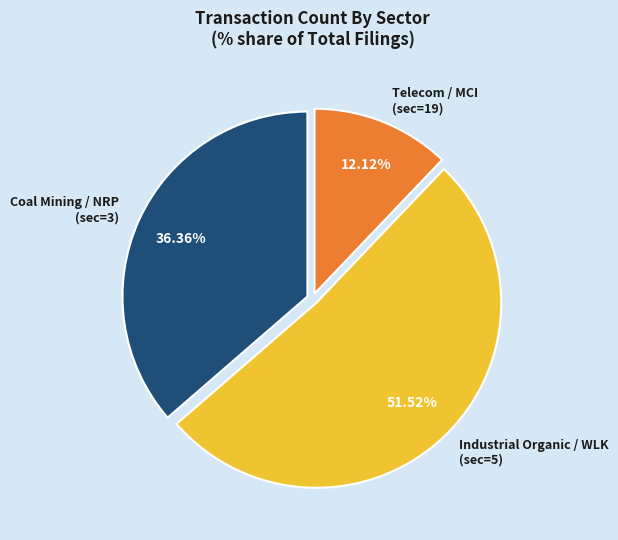

Does any single category account for the majority?

Yes